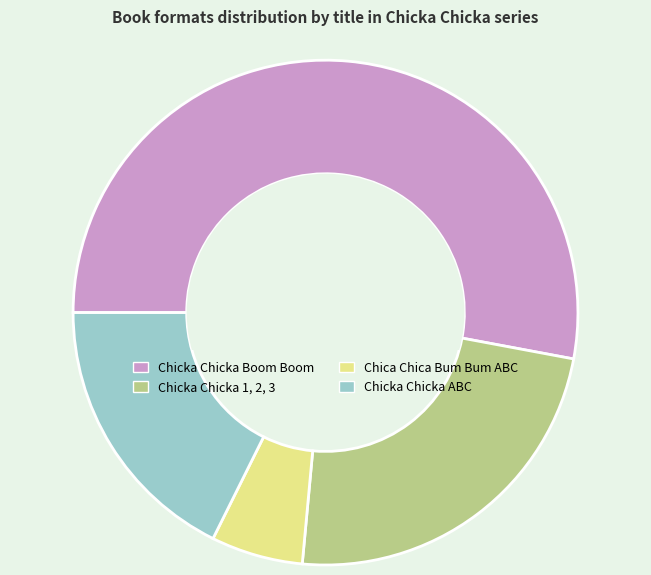

How many slices are in this pie chart?

4